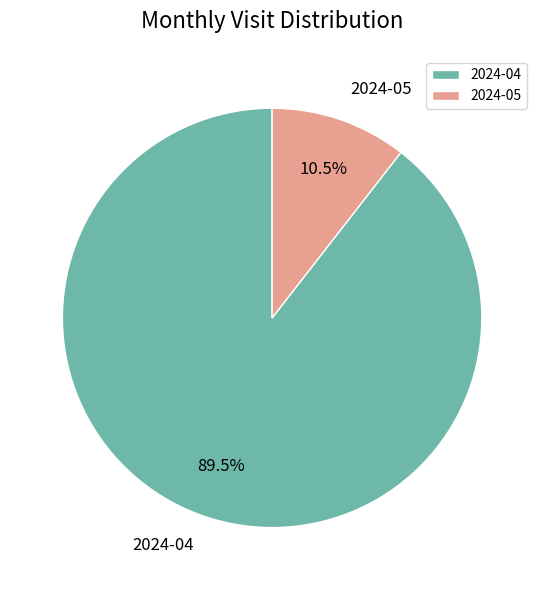

What percentage do 2024-04 and 2024-05 together represent?

100.0%